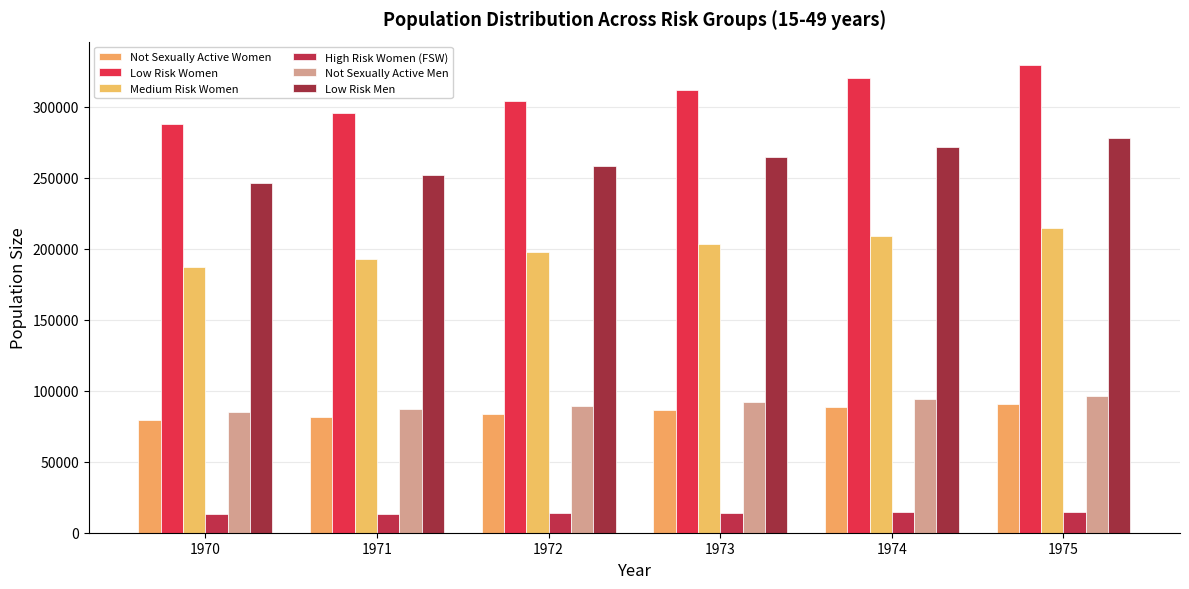

The value of Low Risk Women at 1974 is 320682.1. True or false?

True